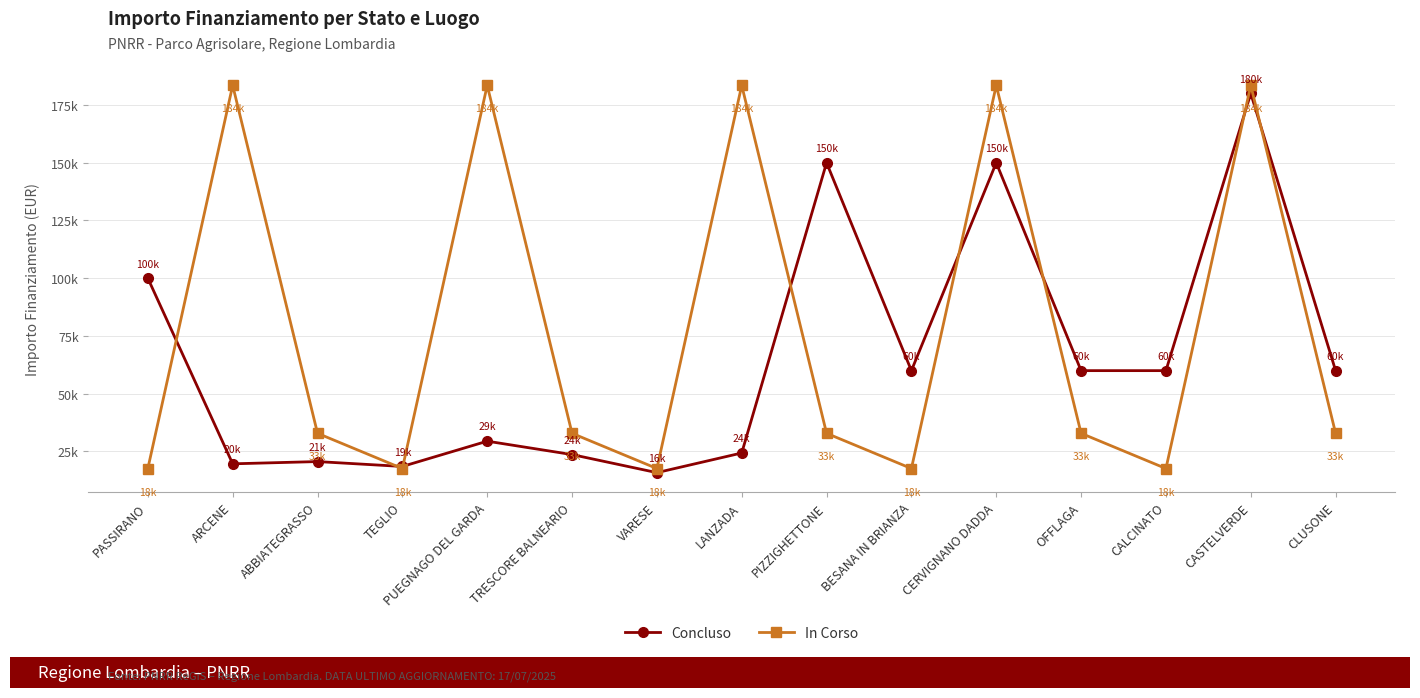

How many values in the Concluso series are below 60000?

7